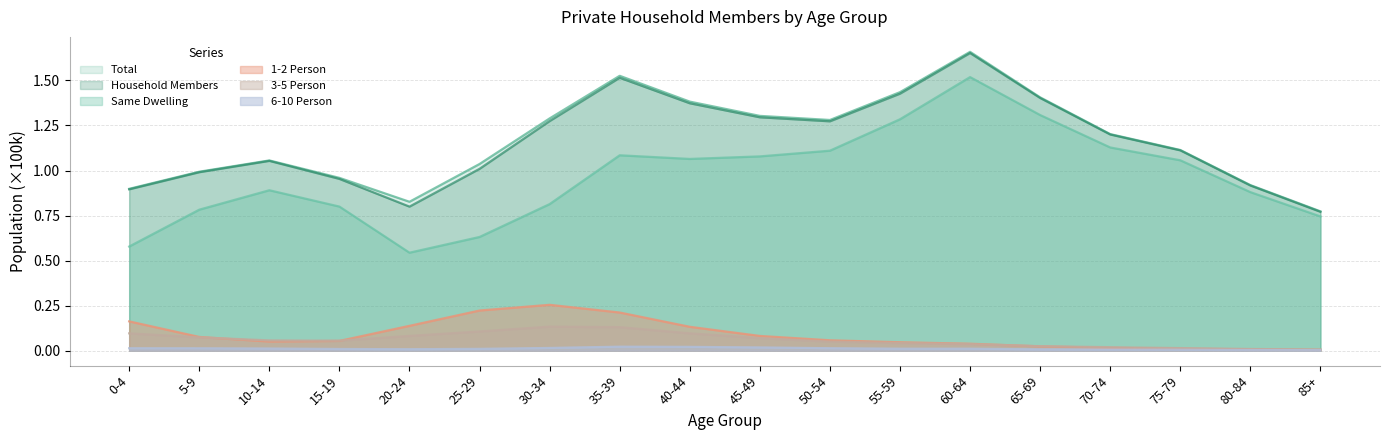

True or false: 1-2 Person and 6-10 Person cross at least once.

False